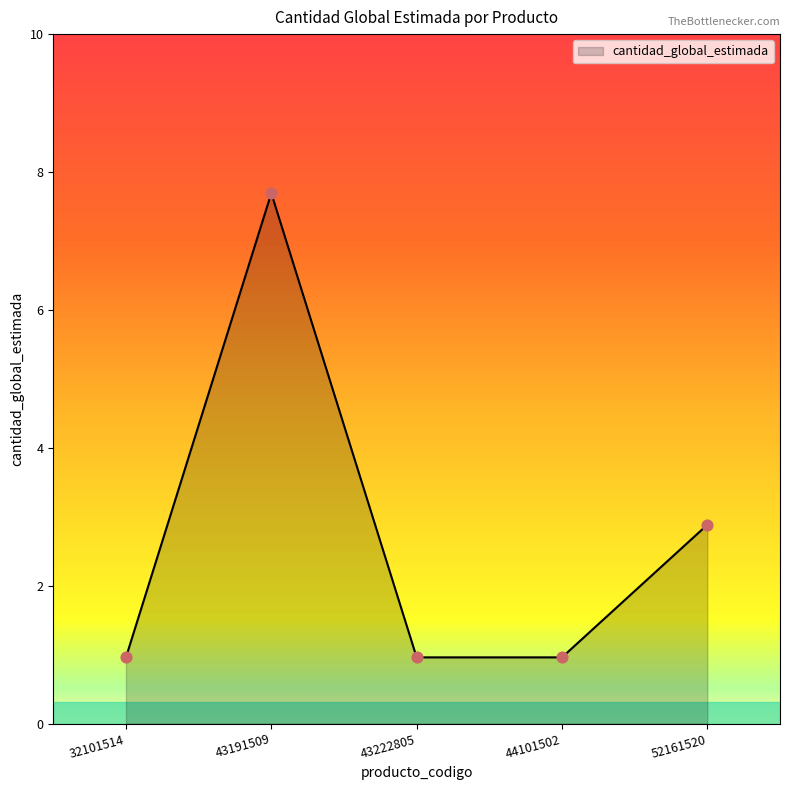

What is the change in value from 43222805 to 52161520?

+2